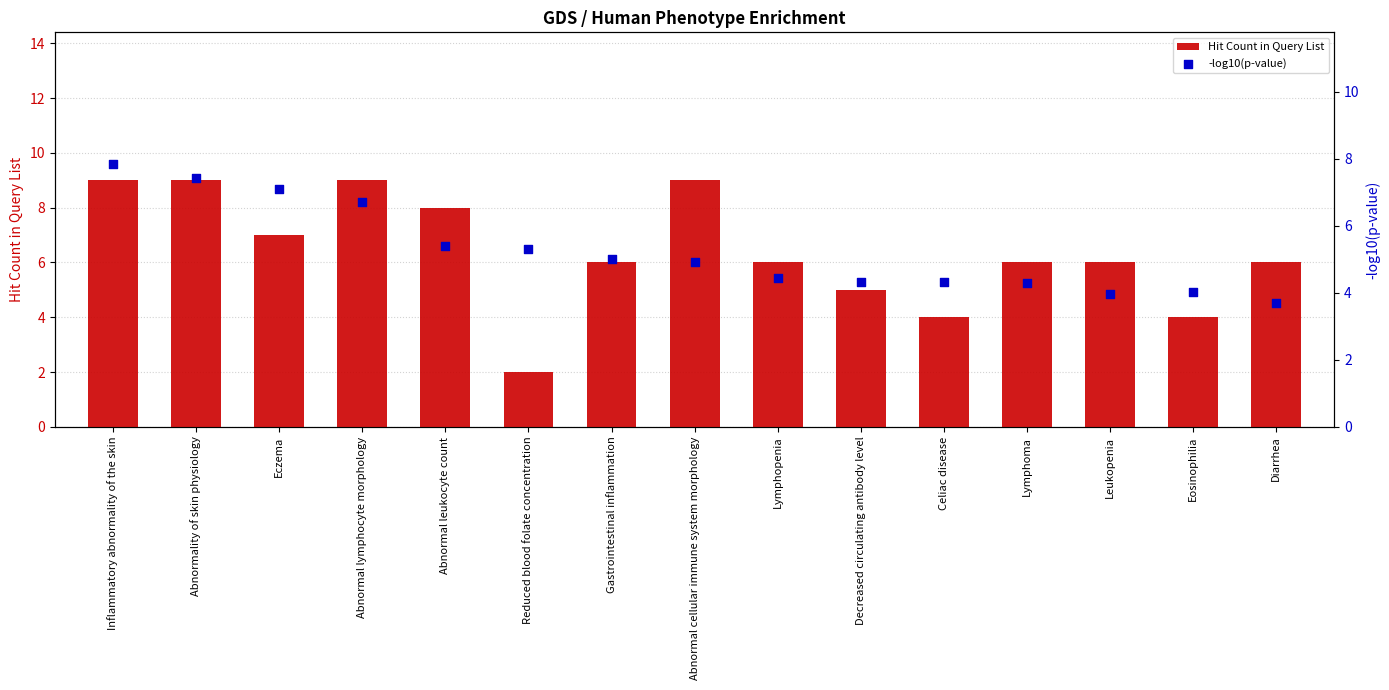

At how many categories does at least one series exceed 5?

12